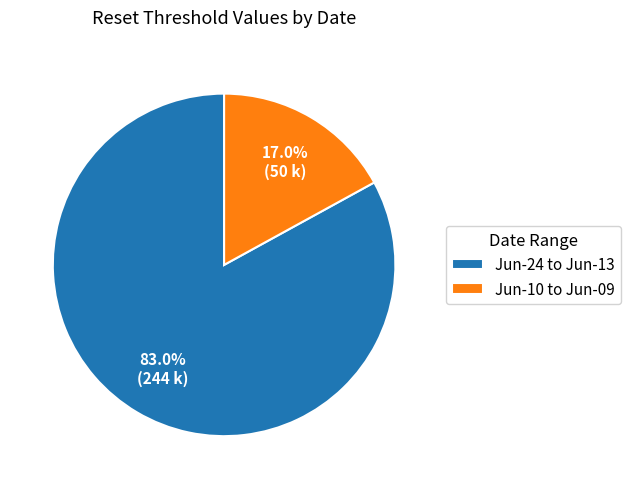

Combined, do Jun-10 to Jun-09 and Jun-24 to Jun-13 account for over 50%?

Yes